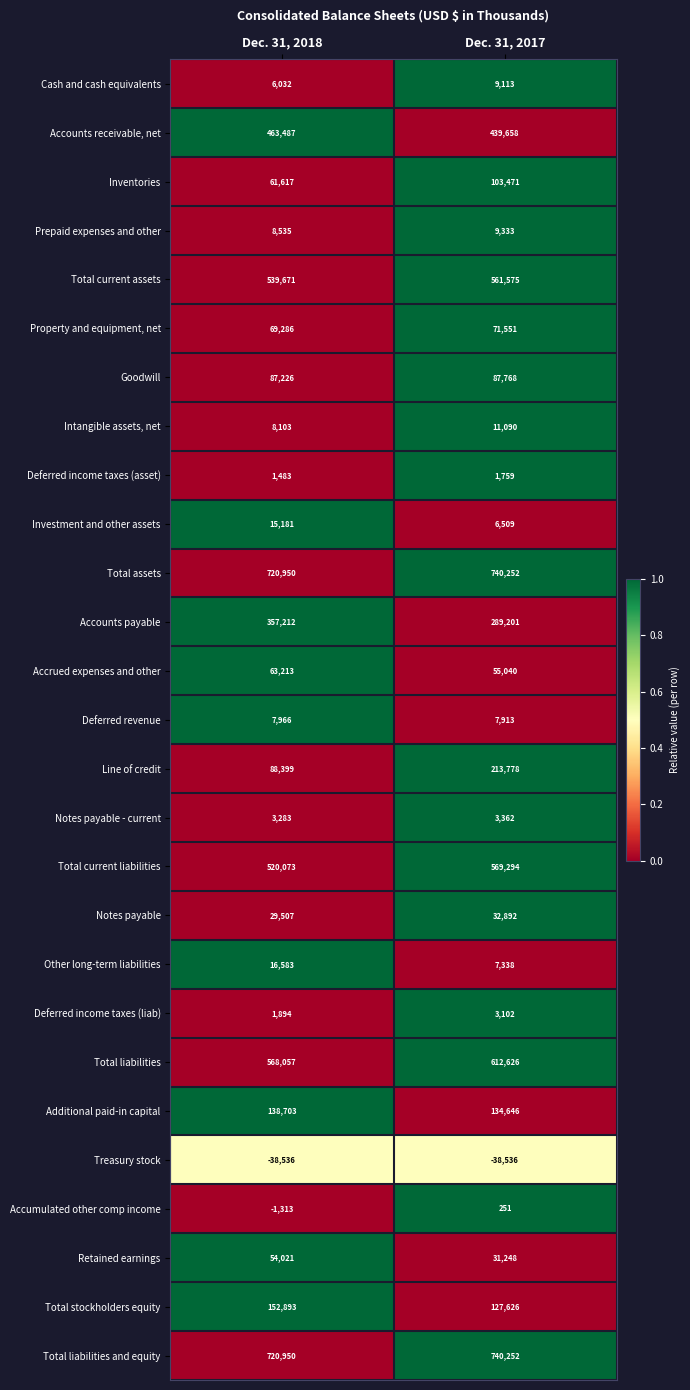

Count the number of data series in this chart.

27